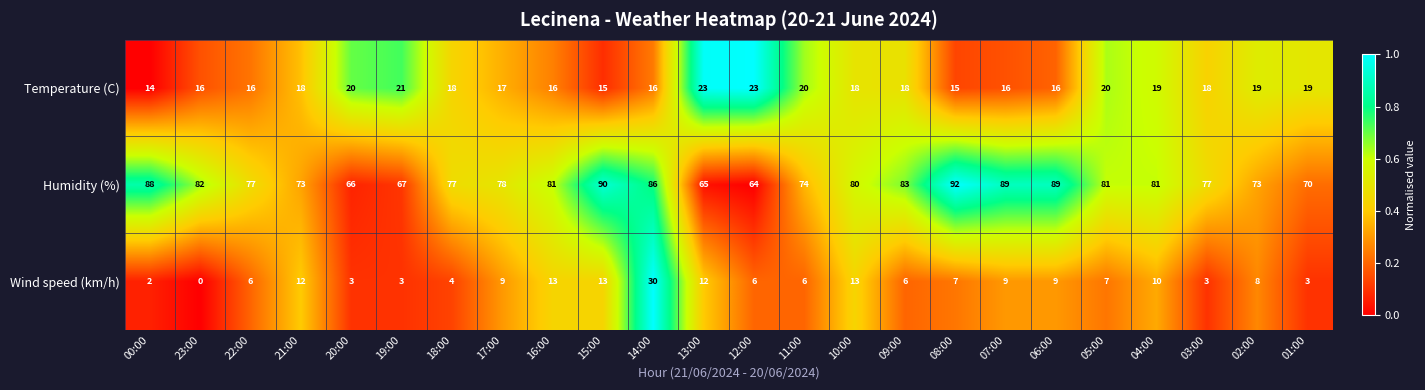

Between 23:00 and 15:00, which series saw the biggest shift?

Wind speed (km/h)